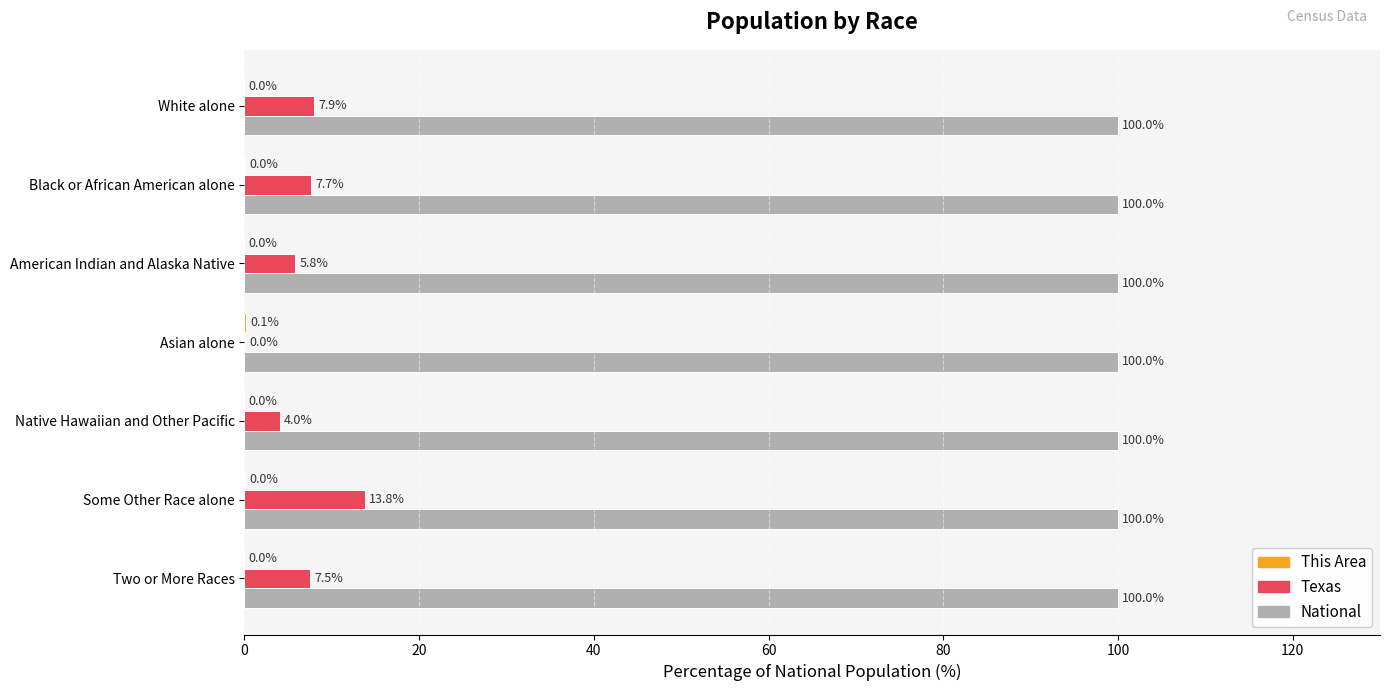

What is the average value of the National series?

100.0